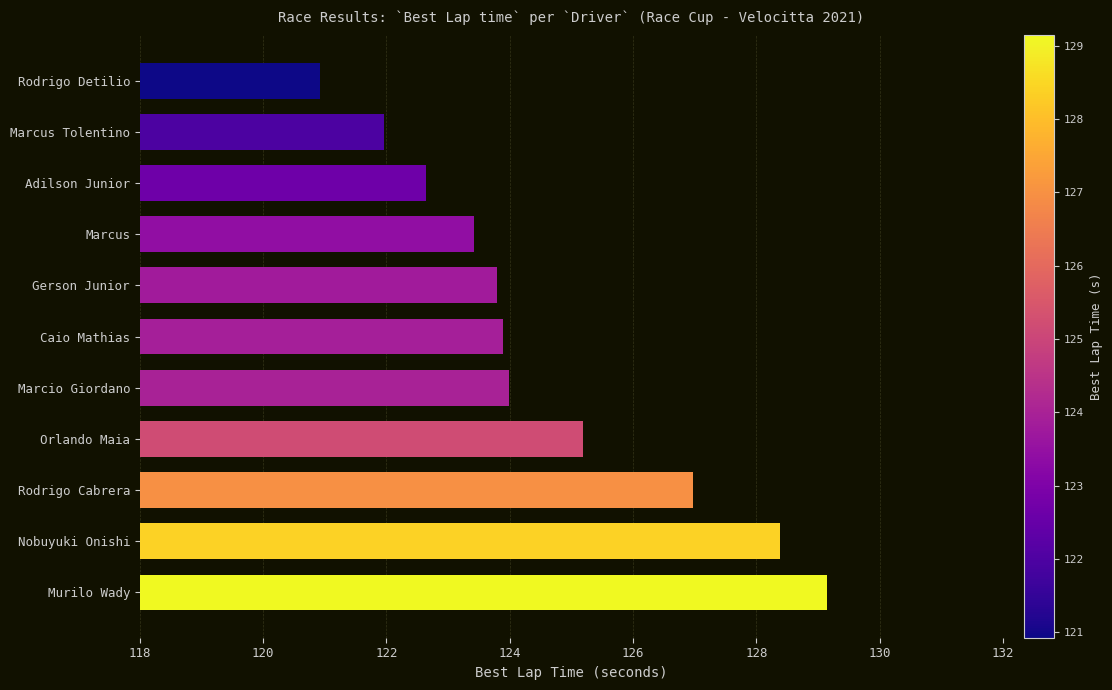

What is the label of the 7th bar from the top?

Marcio Giordano